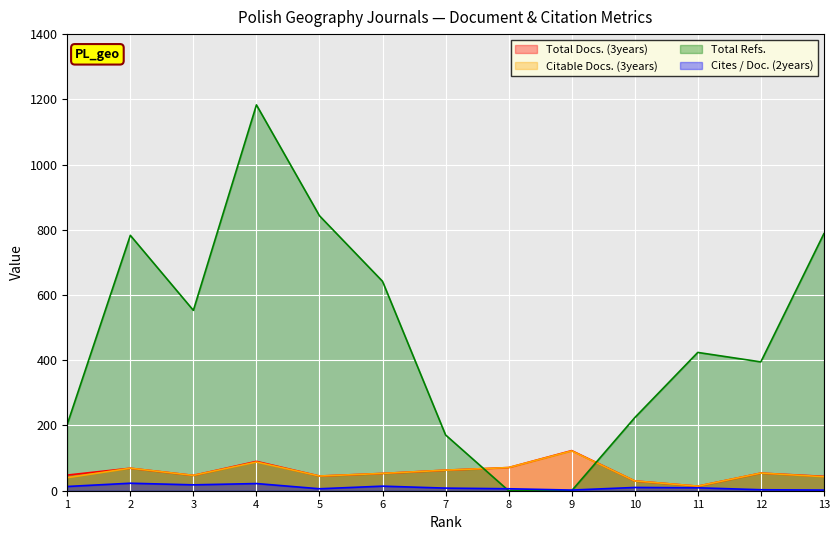

Which category has the lowest value across all series?

8